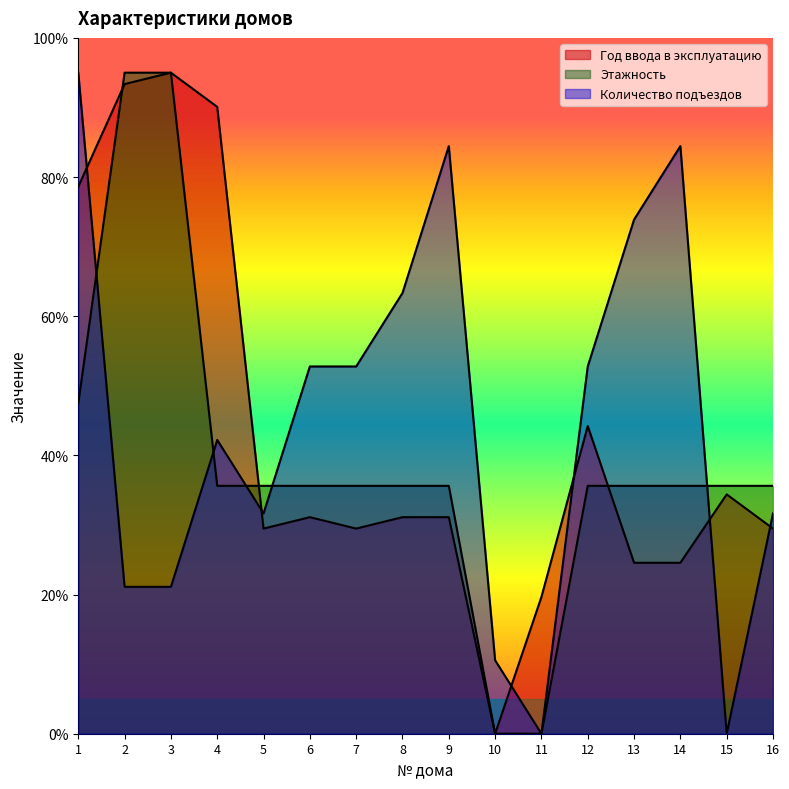

What is the maximum value for Количество подъездов?

95.0